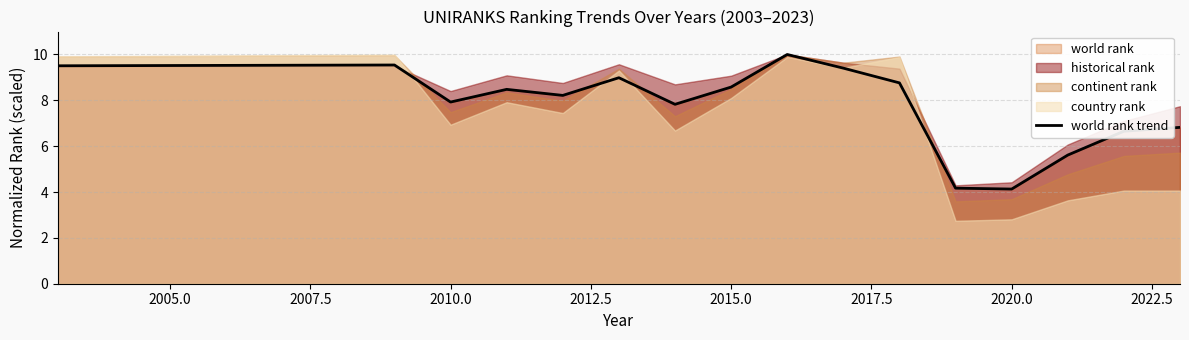

What is the lowest value of the world rank trend series?

4.1